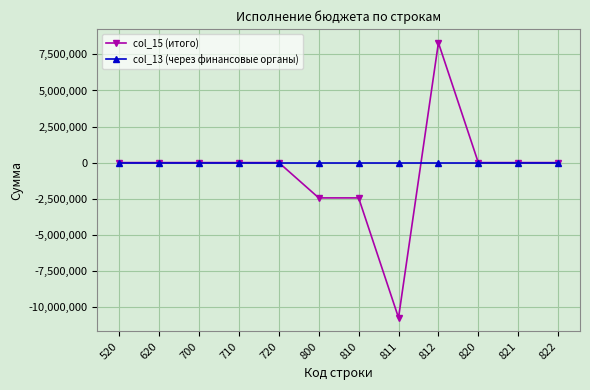

The value of col_15 (итого) at 812 is 8308698.8. True or false?

True